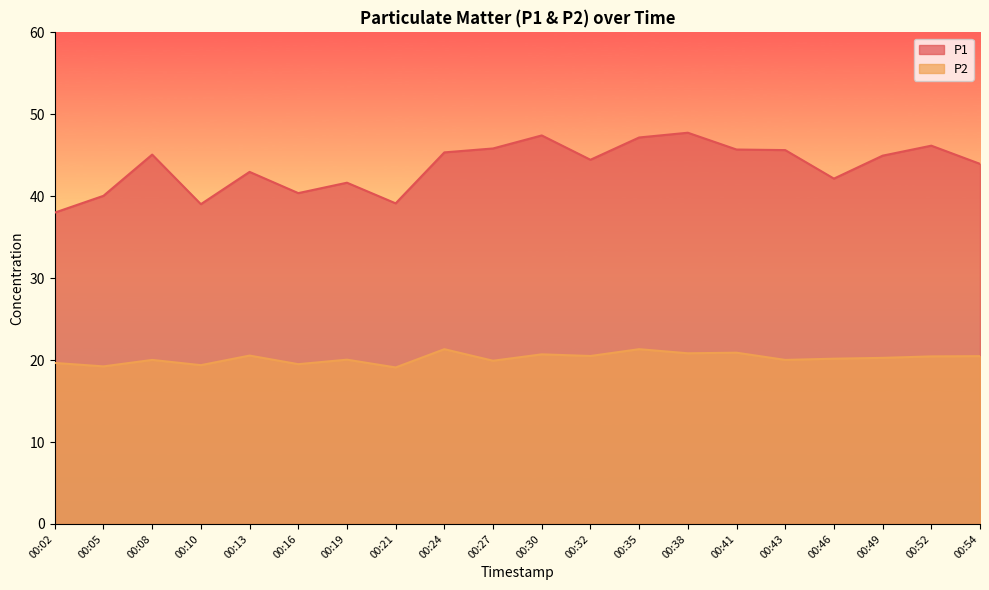

What value does the P2 series have at 00:10?

19.4